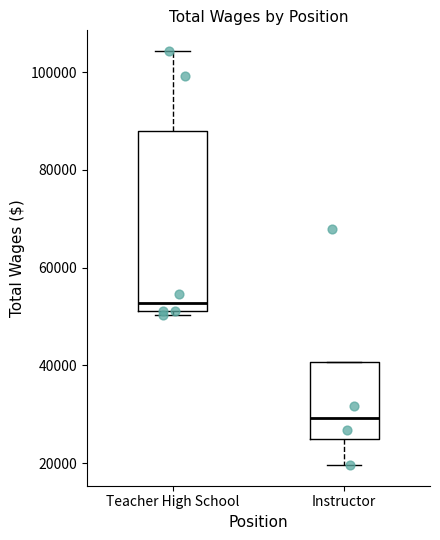

Which box's median line is the lowest?

Instructor